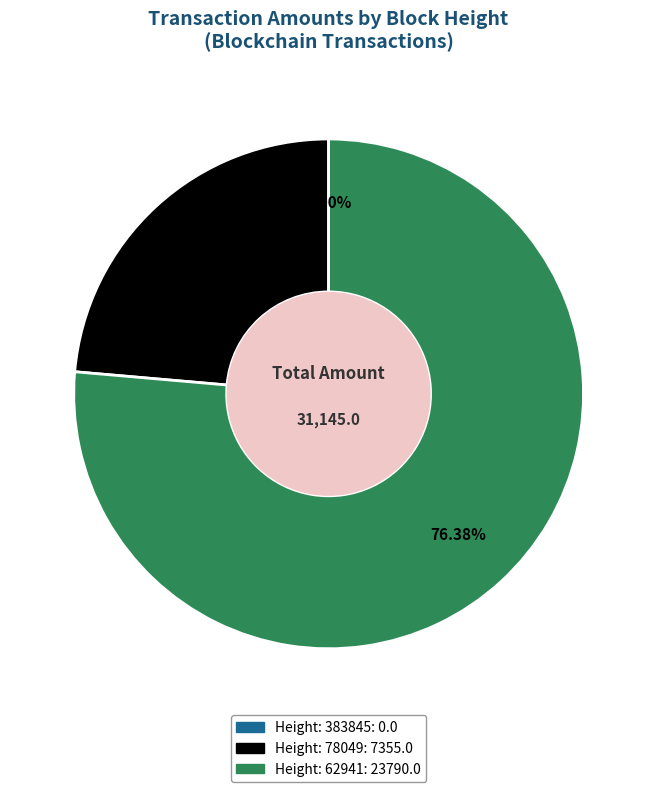

Is there any slice that represents more than half of the pie?

Yes